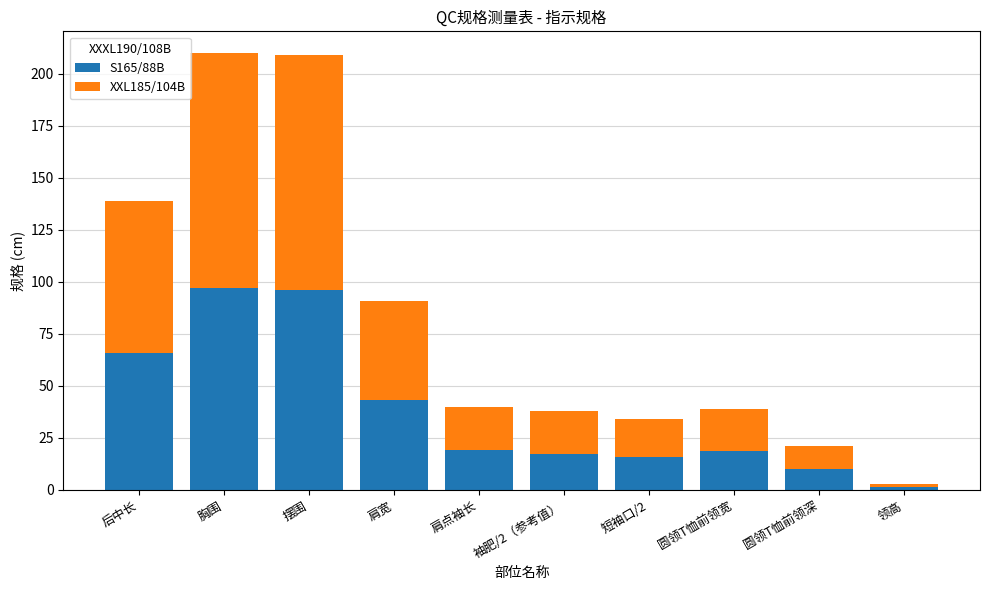

What is the maximum value for S165/88B?

97.0